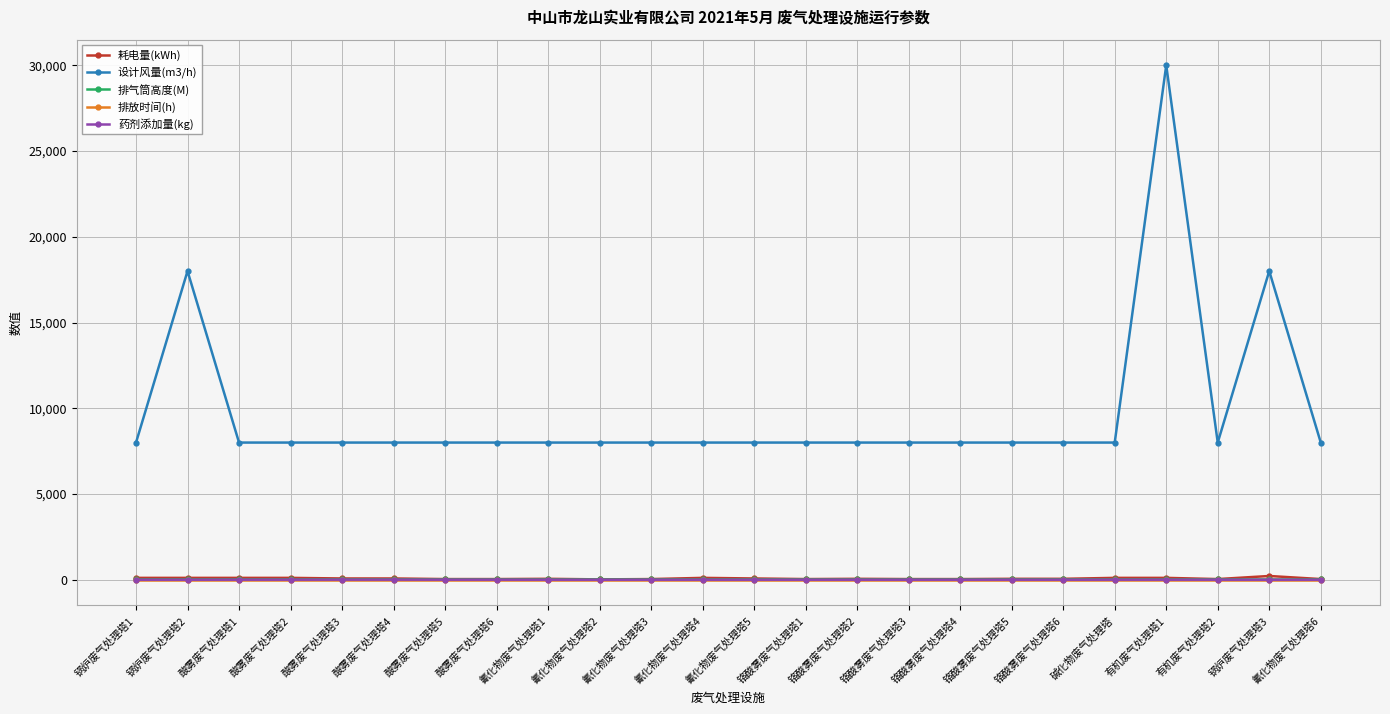

At which category is the sum across all series the highest?

有机废气处理塔1